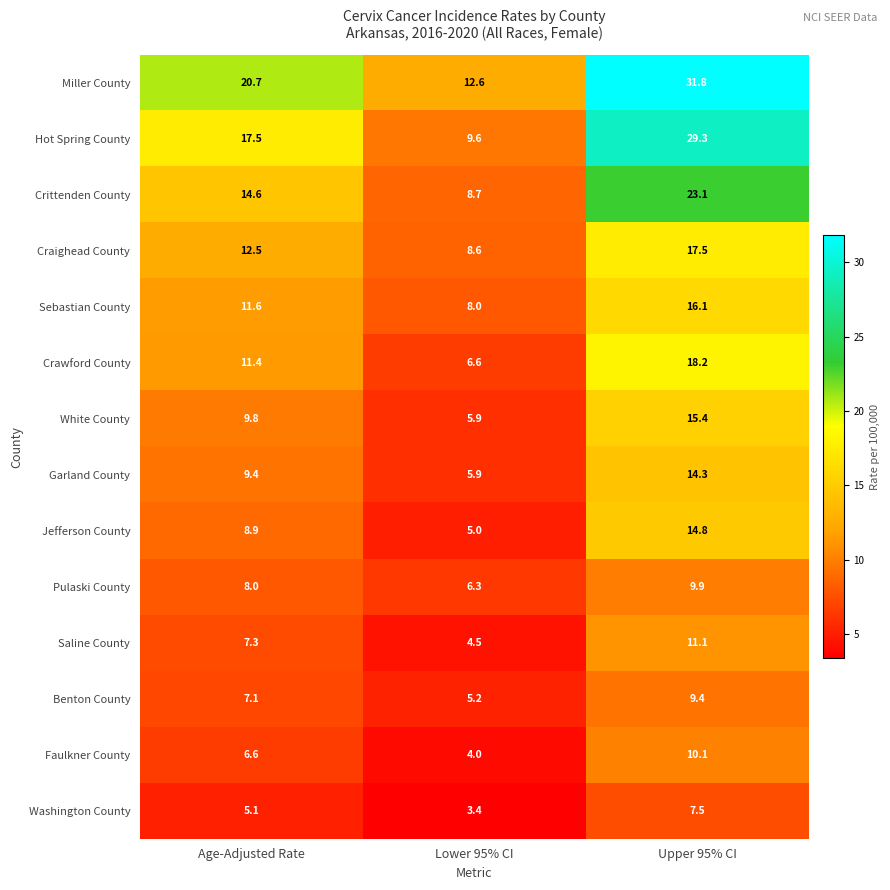

The White County series shows 15.4 at Upper 95% CI. True or false?

True